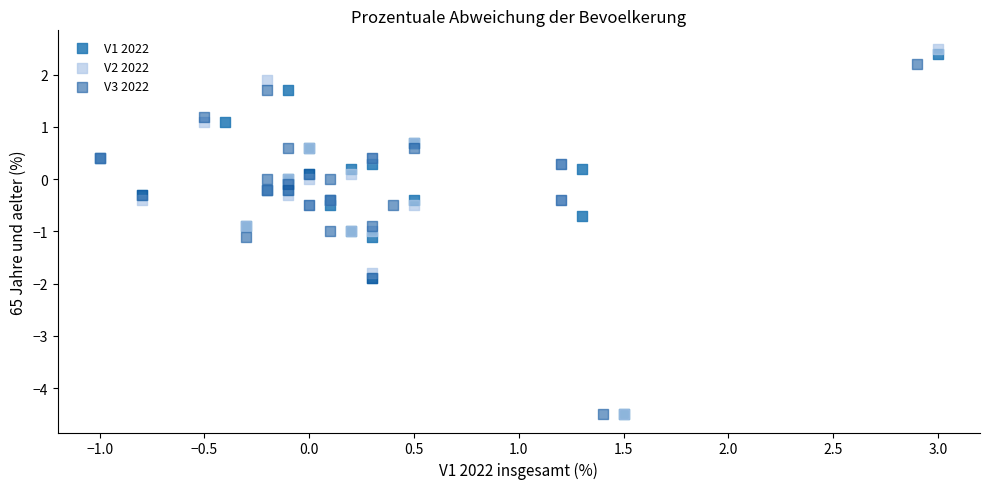

Which series has the widest spread of Y values?

V2 2022